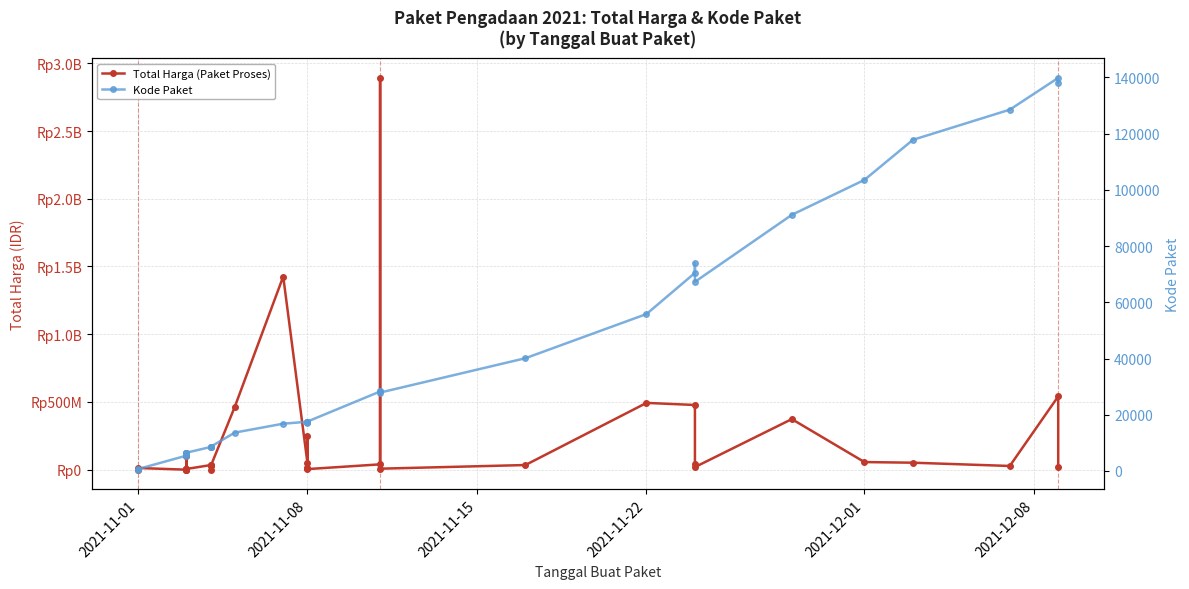

True or false: Total Harga (Paket Proses) and Kode Paket intersect in this chart.

False